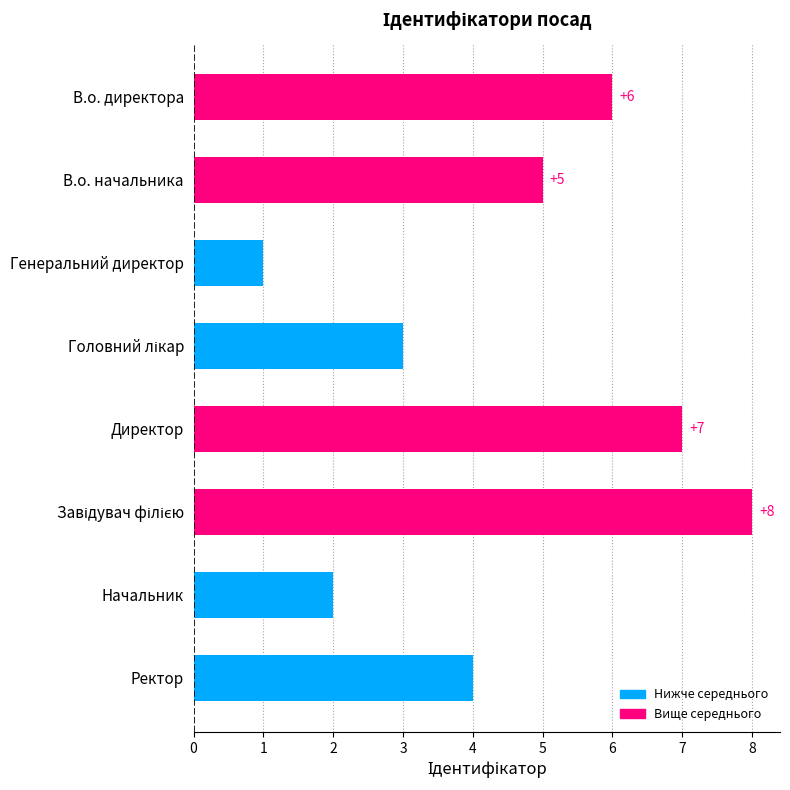

True or false: the data shows 1 at В.о. начальника.

False